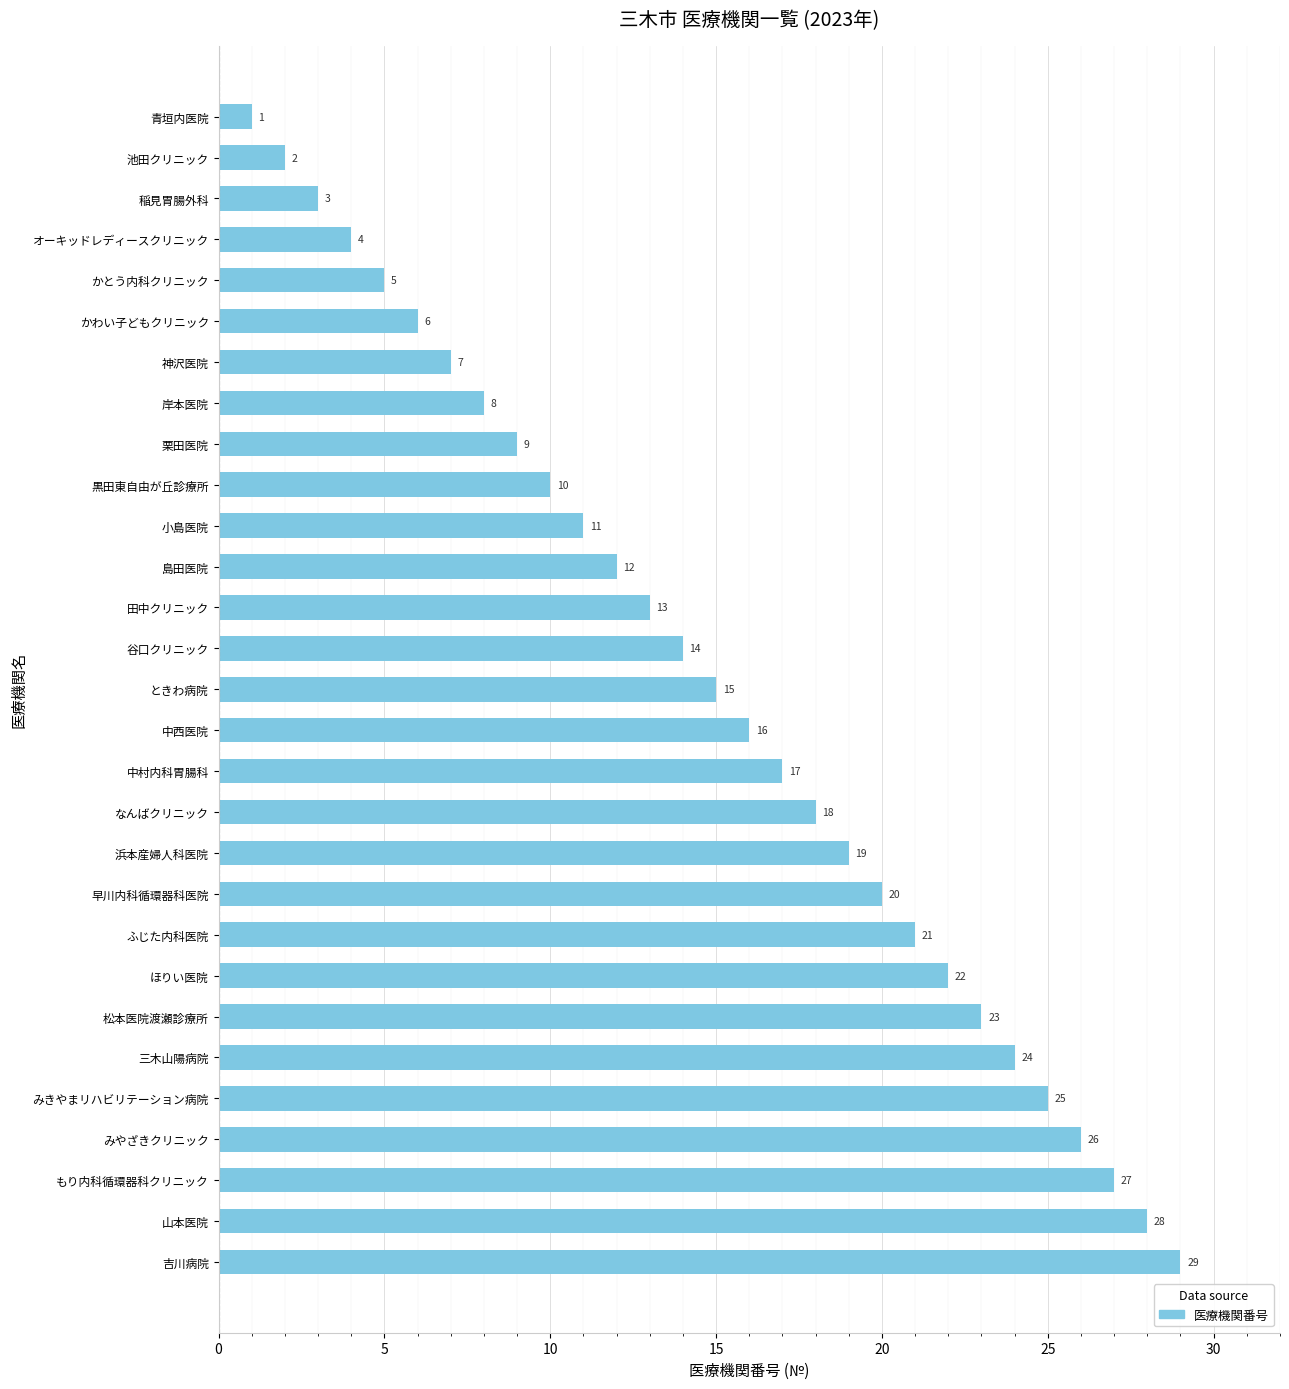

What is the greatest value displayed?

29